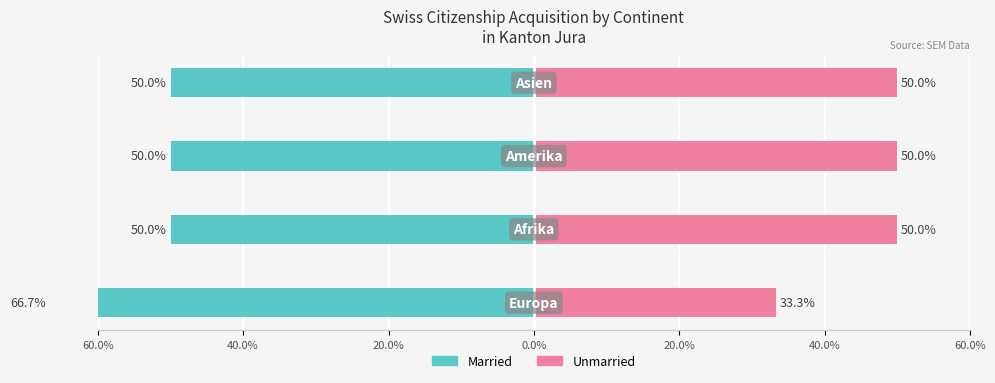

What is the average value of the Unmarried series?

45.8